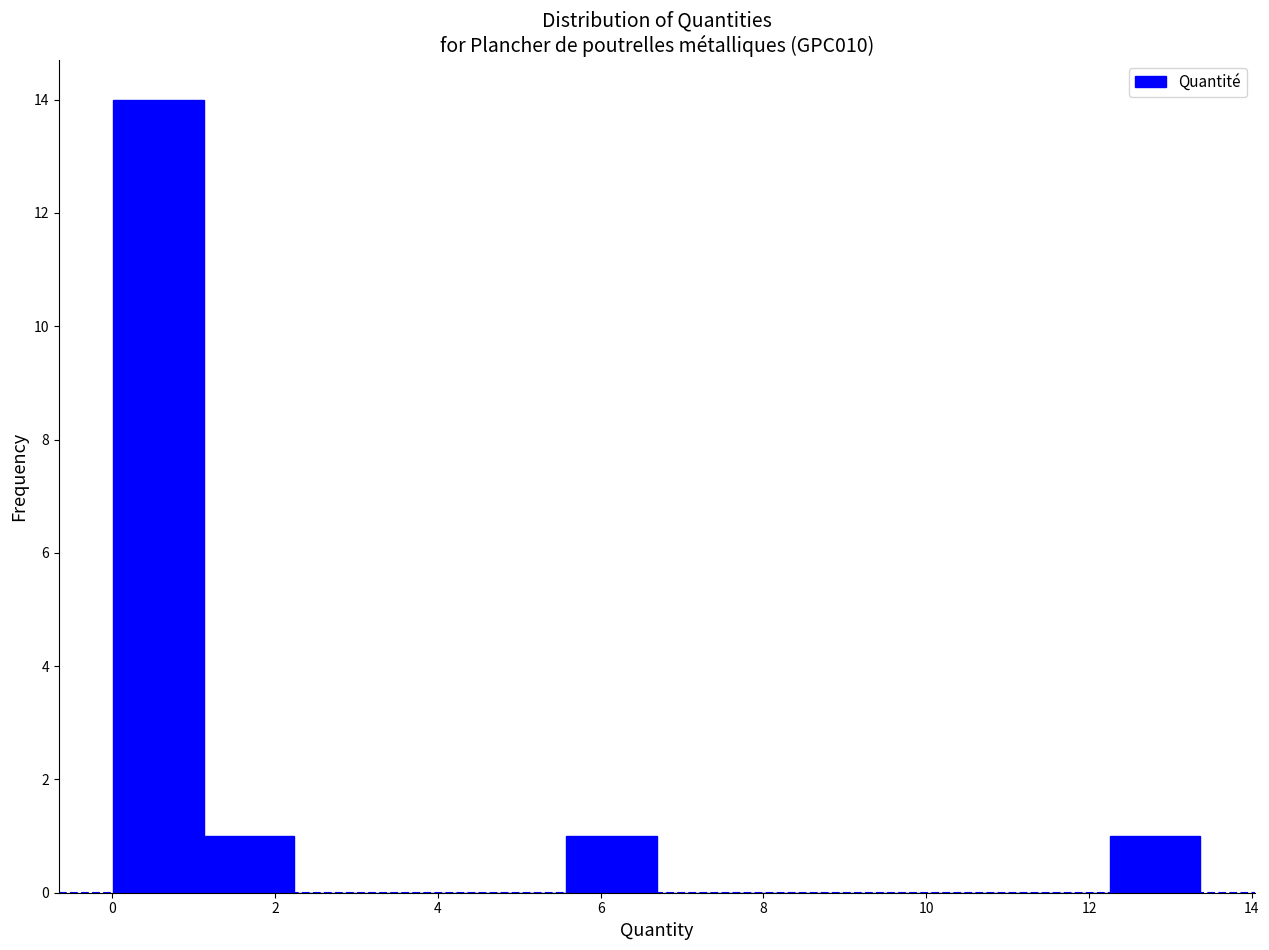

Reading left to right, list every bar in this chart as the range it spans on the x-axis followed by its height. Neither the bar edges nor the heights are printed on the chart, so give them approximately, as read against the axes.

0.0 to 1.2: 14
1.2 to 2.2: 1
2.2 to 3.4: 0
3.4 to 4.4: 0
4.4 to 5.6: 0
5.6 to 6.6: 1
6.6 to 7.8: 0
7.8 to 9.0: 0
9.0 to 10.0: 0
10.0 to 11.2: 0
11.2 to 12.2: 0
12.2 to 13.4: 1